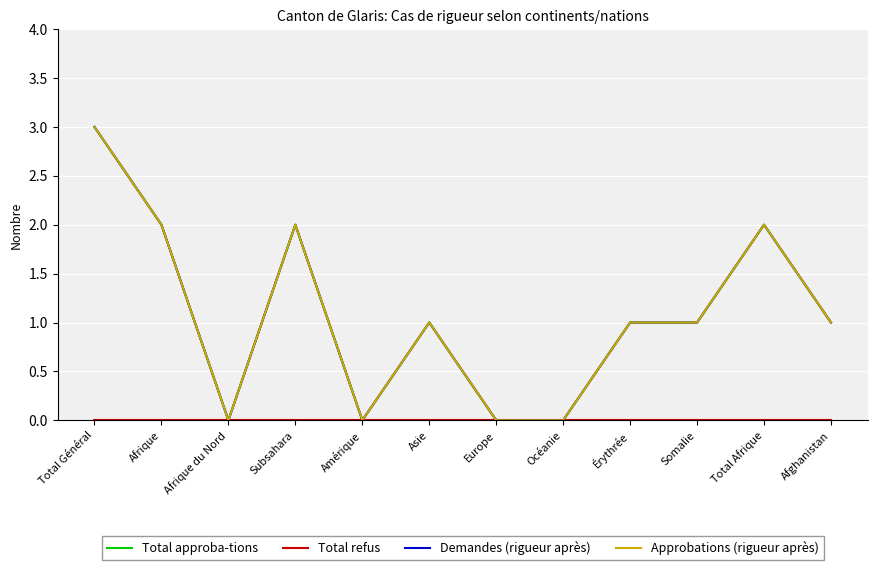

True or false: Total refus has more than 1 interior local peaks.

False